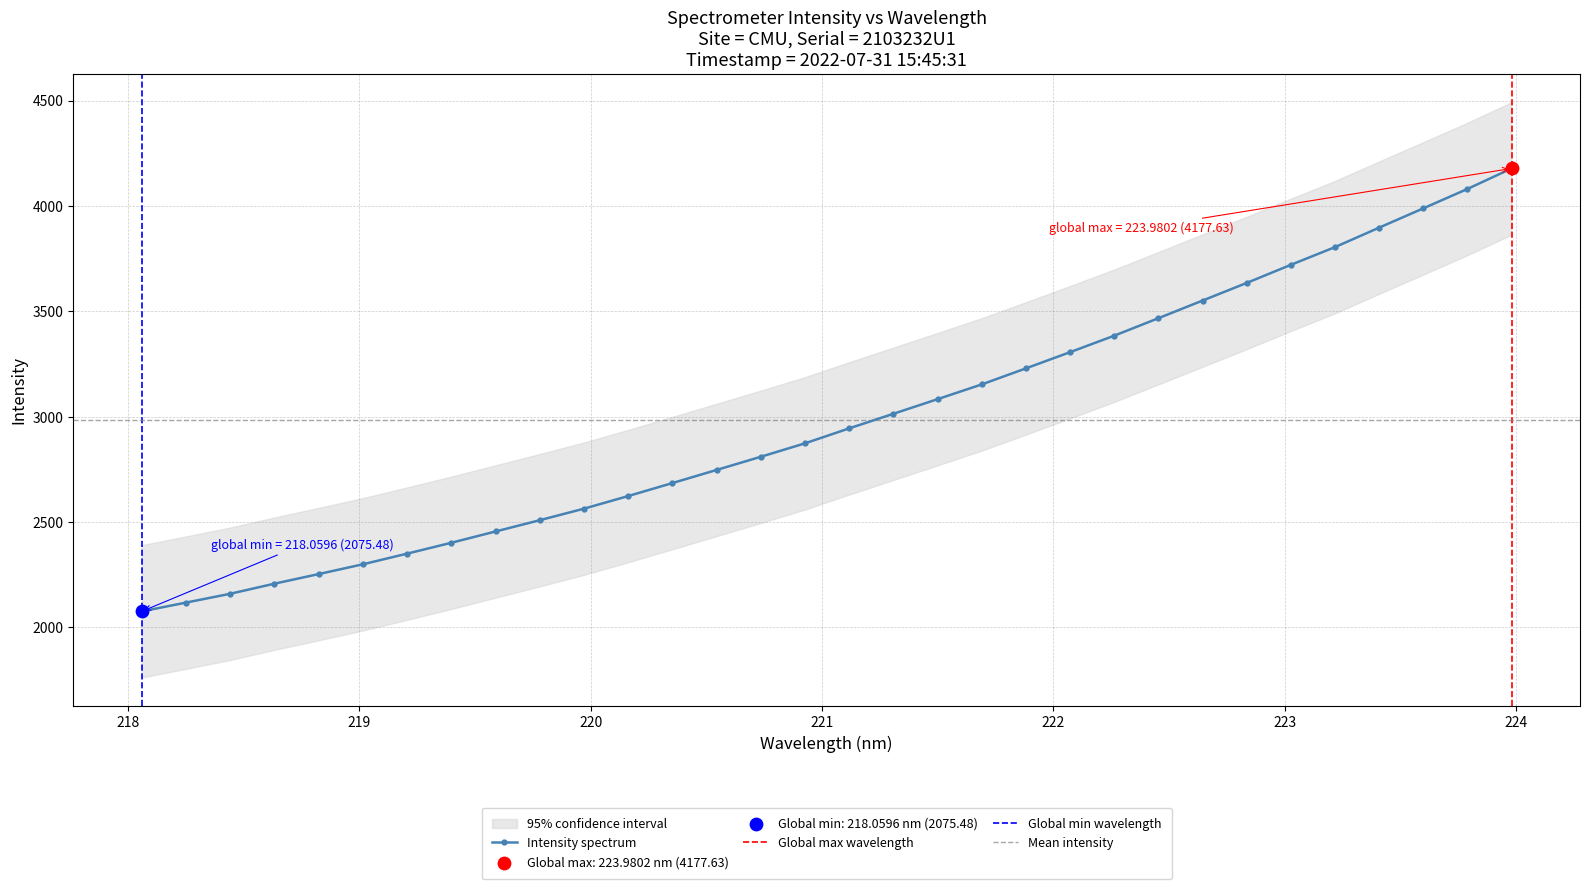

What is the change in value from 222.4538 to 223.7895?

+613.4